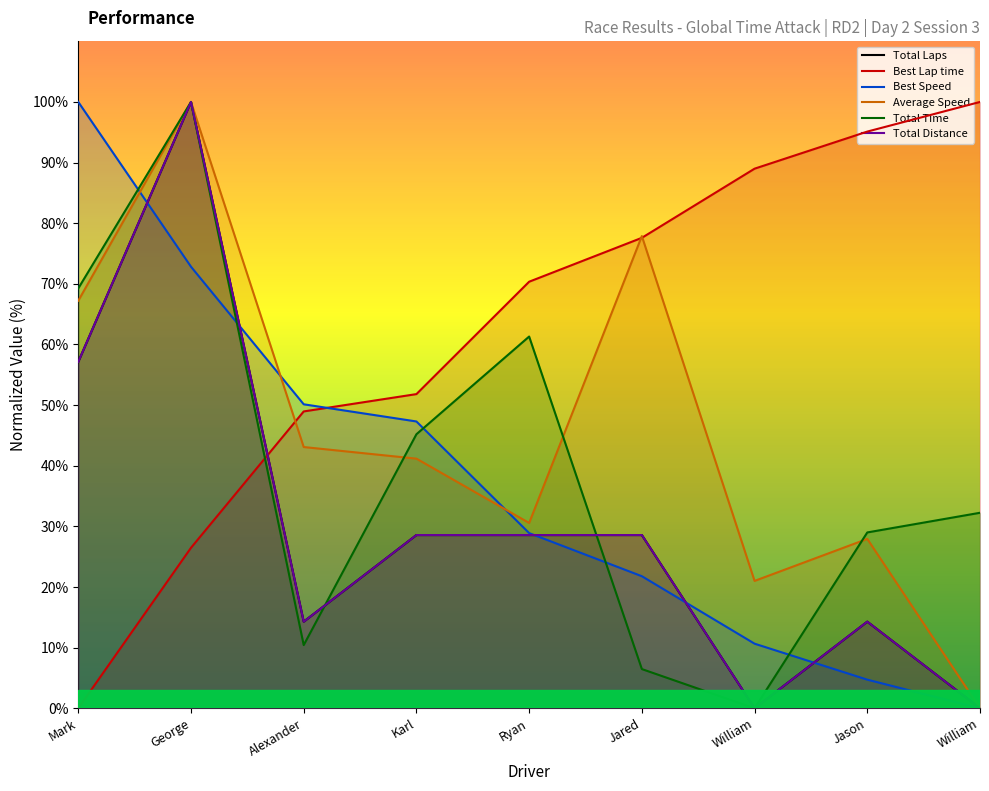

How many intersections are there between Total Time and Best Speed?

5